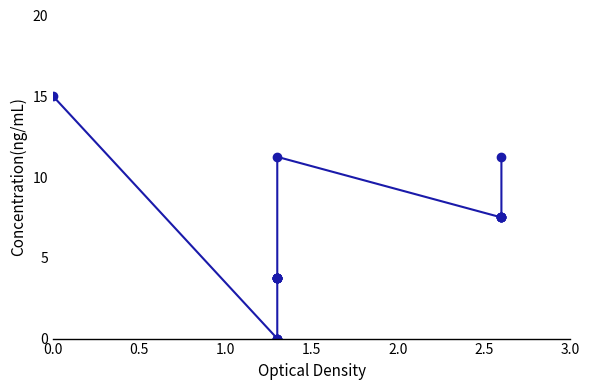

How many data points does each series have?

20